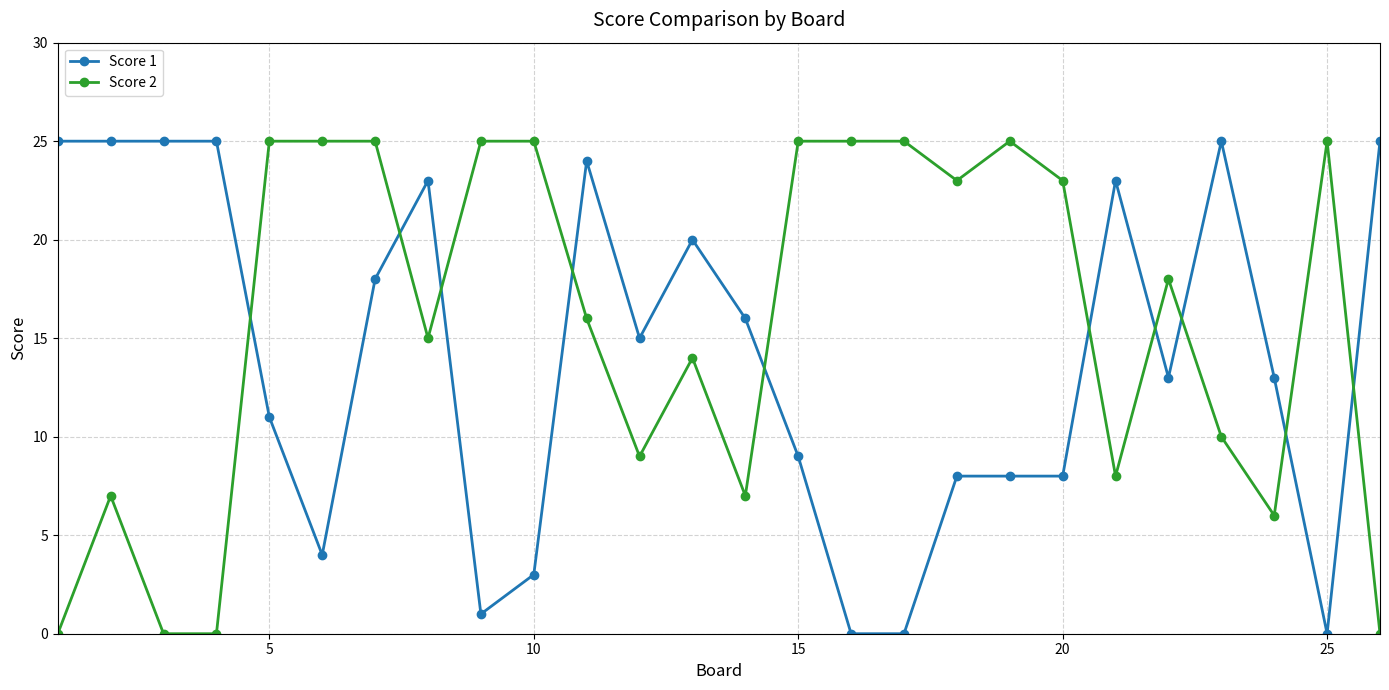

What is the average value of the Score 2 series?

16